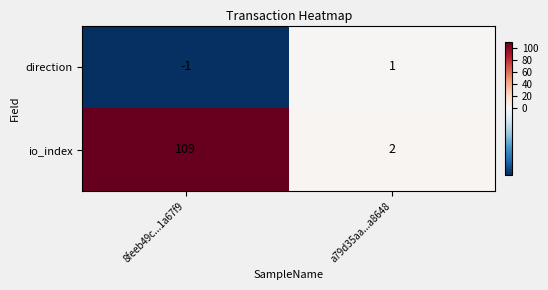

Read the io_index value at 8feeb49c...1a67f9.

109